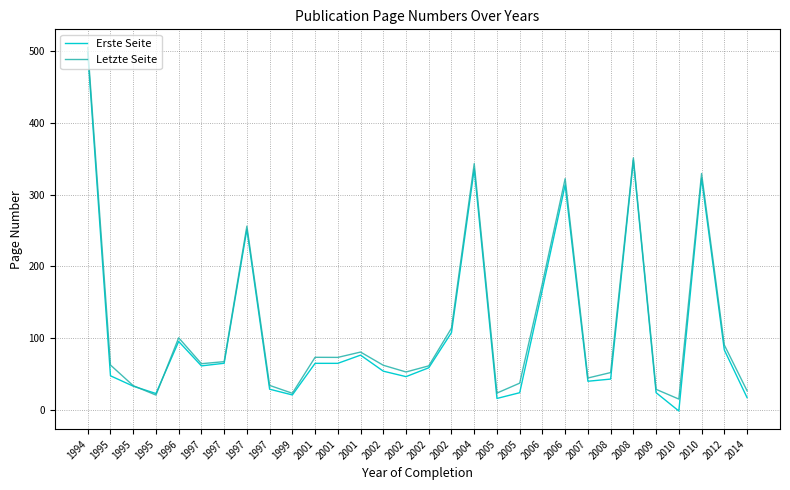

What is the total value across all series at 2002?

116.6